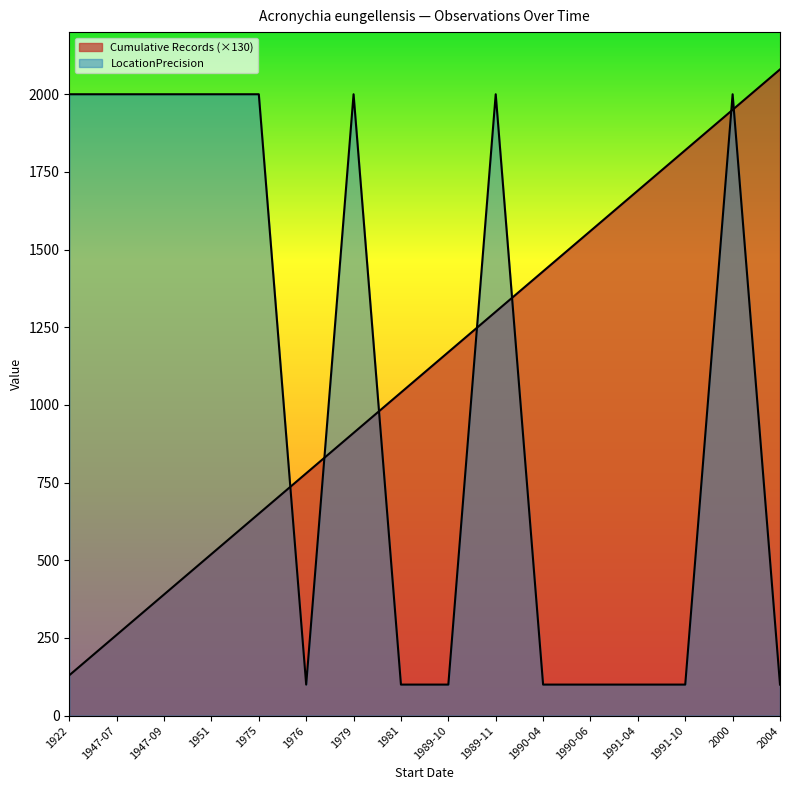

At which label is Cumulative Records closest to 1105?

1981